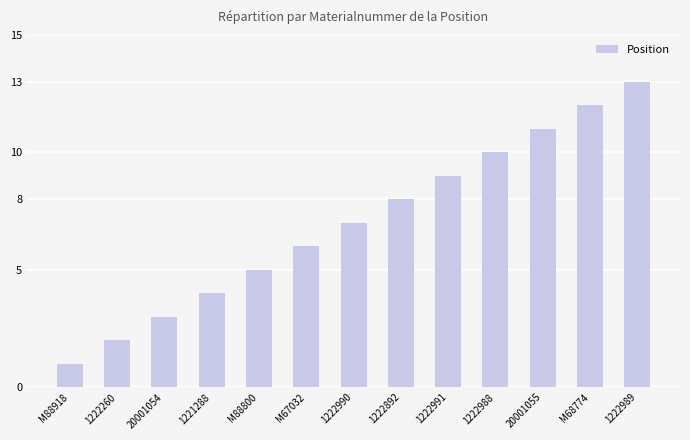

Reading left to right, what are all the values shown in this chart?

M88918=1	1222260=2	20001054=3	1221288=4	M88800=5	M67032=6	1222990=7	1222892=8	1222991=9	1222988=10	20001055=11	M68774=12	1222989=13